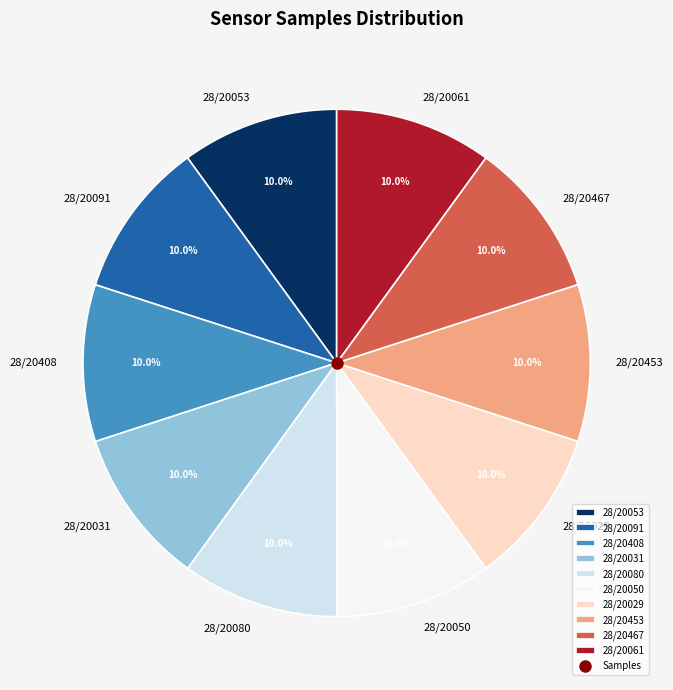

To the nearest percent, what percentage of the pie is 28/20029?

10%